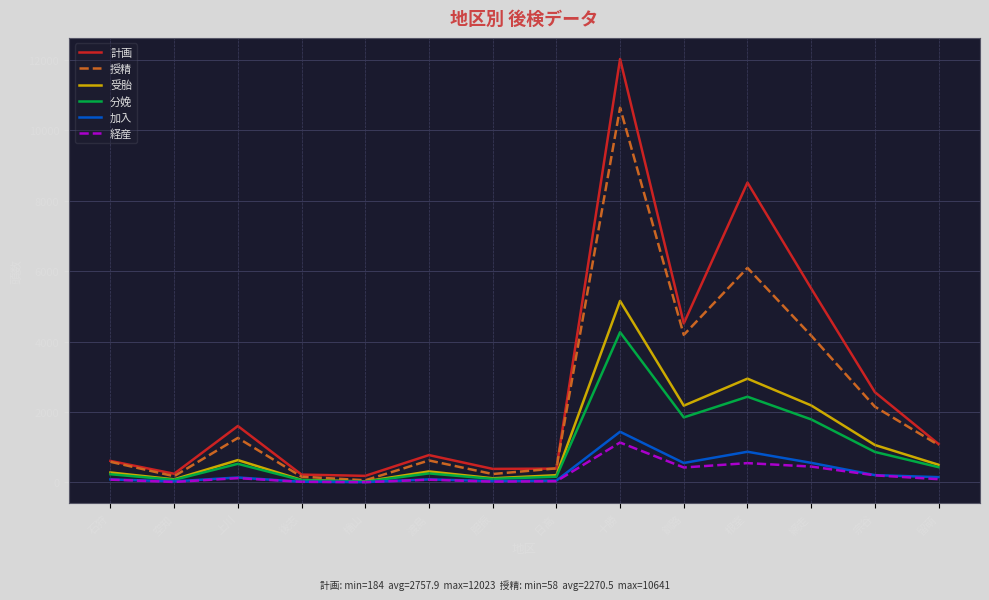

At which label does 分娩 reach its peak?

十勝